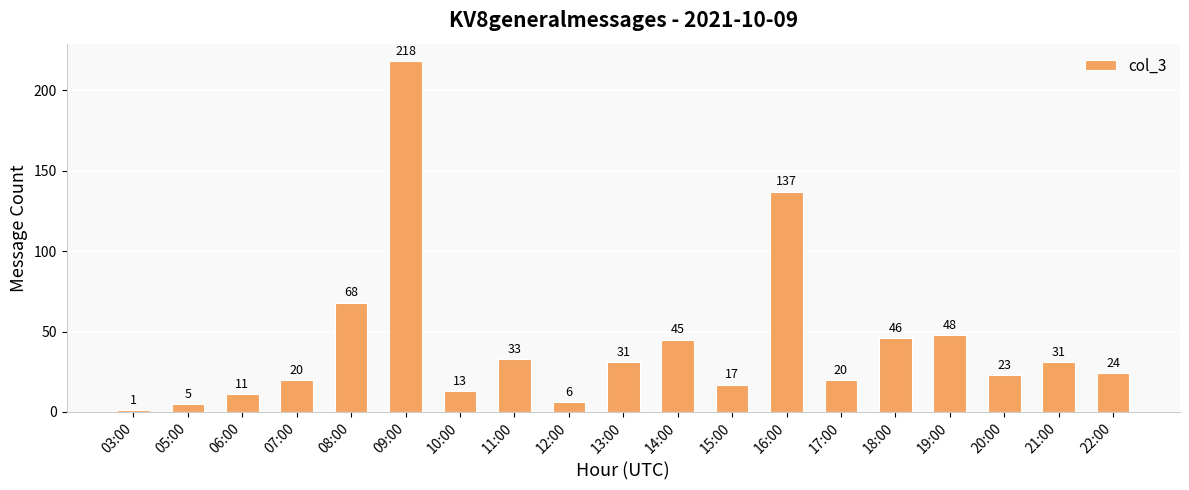

True or false: the data shows 46 at 18:00.

True